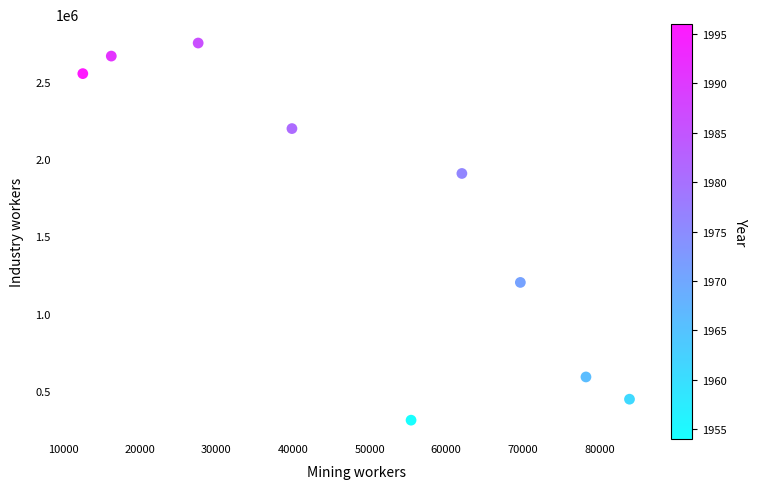

What Y value in the scatter plot is closest to 1530520?

1201520